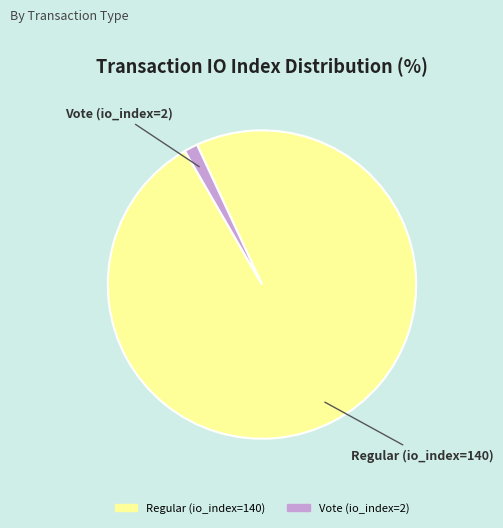

True or false: Regular (io_index=140) accounts for 92% of the total.

False